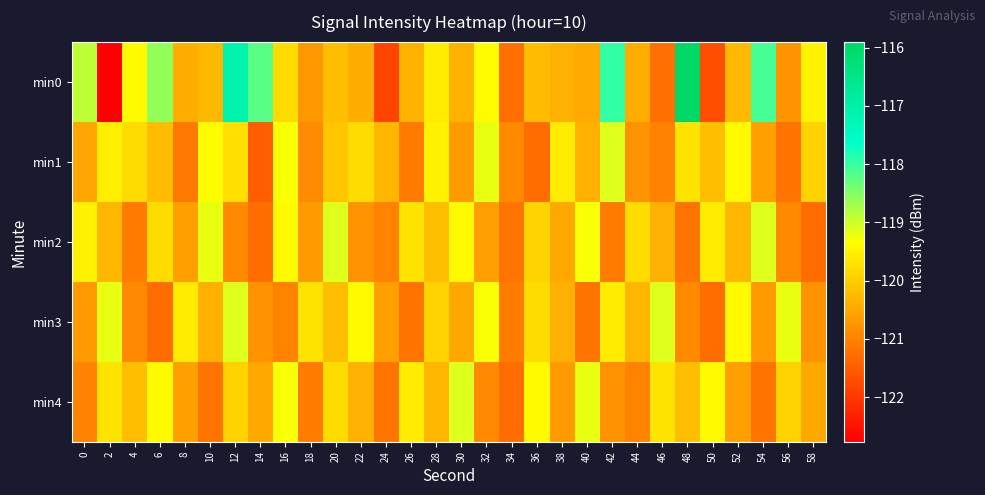

Reading left to right, extract all data points from this chart.

min0: 0=-118.9	2=-122.8	4=-119.4	6=-118.6	8=-120.4	10=-120.3	12=-117.1	14=-118.2	16=-119.8	18=-120.7	20=-120.2	22=-120.4	24=-121.8	26=-120.4	28=-119.6	30=-120.4	32=-119.4	34=-121.3	36=-120.2	38=-120.4	40=-120.5	42=-118.0	44=-120.5	46=-121.2	48=-115.9	50=-121.7	52=-120.3	54=-118.1	56=-120.8	58=-119.5
min1: 0=-120.5	2=-119.6	4=-119.8	6=-120.2	8=-121.1	10=-119.4	12=-119.8	14=-121.5	16=-119.3	18=-120.9	20=-120.1	22=-119.8	24=-120.3	26=-121.1	28=-119.5	30=-120.7	32=-119.2	34=-120.9	36=-121.3	38=-119.6	40=-120.4	42=-119.1	44=-120.8	46=-121.0	48=-119.7	50=-120.2	52=-119.4	54=-120.6	56=-121.2	58=-119.9
min2: 0=-119.5	2=-120.3	4=-121.1	6=-119.8	8=-120.6	10=-119.2	12=-120.9	14=-121.3	16=-119.4	18=-120.7	20=-119.1	22=-120.8	24=-121.0	26=-119.7	28=-120.2	30=-119.4	32=-120.6	34=-121.2	36=-119.9	38=-120.5	40=-119.3	42=-121.1	44=-119.8	46=-120.4	48=-121.2	50=-119.6	52=-120.3	54=-119.1	56=-120.9	58=-121.3
min3: 0=-120.7	2=-119.2	4=-120.9	6=-121.3	8=-119.6	10=-120.4	12=-119.1	14=-120.8	16=-121.0	18=-119.7	20=-120.2	22=-119.4	24=-120.6	26=-121.2	28=-119.9	30=-120.5	32=-119.3	34=-121.1	36=-119.8	38=-120.4	40=-121.2	42=-119.6	44=-120.3	46=-119.1	48=-120.9	50=-121.3	52=-119.4	54=-120.7	56=-119.2	58=-120.8
min4: 0=-121.0	2=-119.7	4=-120.2	6=-119.4	8=-120.6	10=-121.2	12=-119.9	14=-120.5	16=-119.3	18=-121.1	20=-119.8	22=-120.4	24=-121.2	26=-119.6	28=-120.3	30=-119.1	32=-120.9	34=-121.3	36=-119.4	38=-120.7	40=-119.2	42=-120.8	44=-121.0	46=-119.7	48=-120.2	50=-119.4	52=-120.6	54=-121.2	56=-119.9	58=-120.5